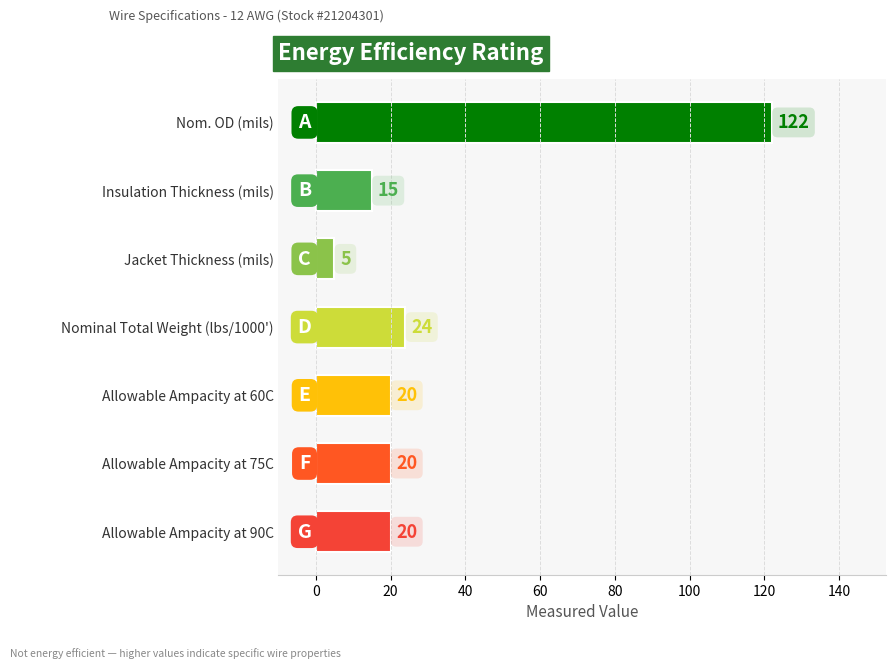

What is the ratio of the value at Allowable Ampacity at 75C to the value at Allowable Ampacity at 60C?

1.0